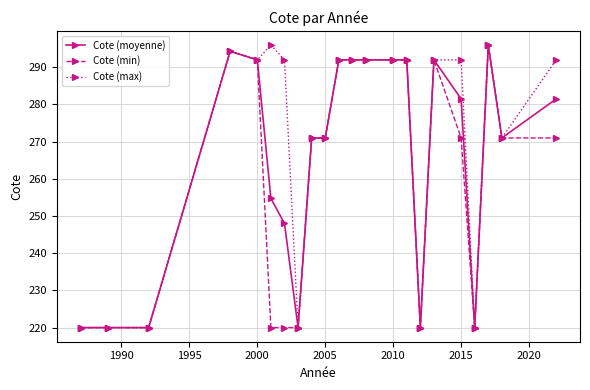

At how many categories does at least one series exceed 240?

16